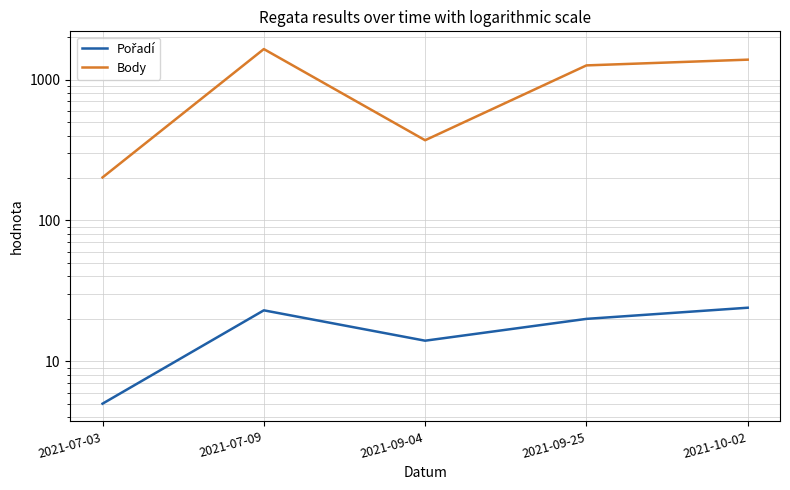

What is the sum of the Body values at 2021-09-04 and 2021-10-02?

1756